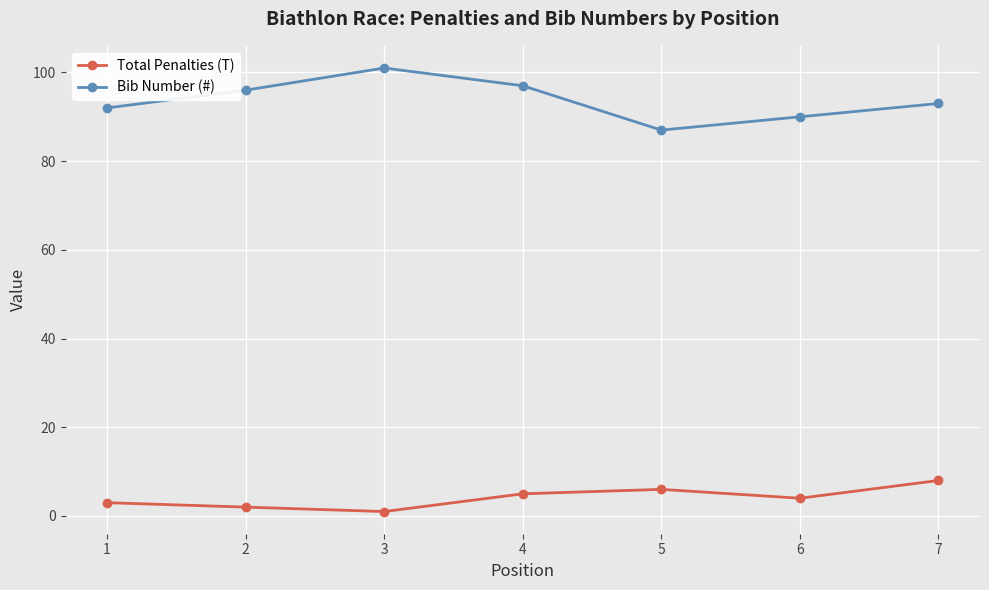

Where is Bib Number (#) nearest to the value 94?

7